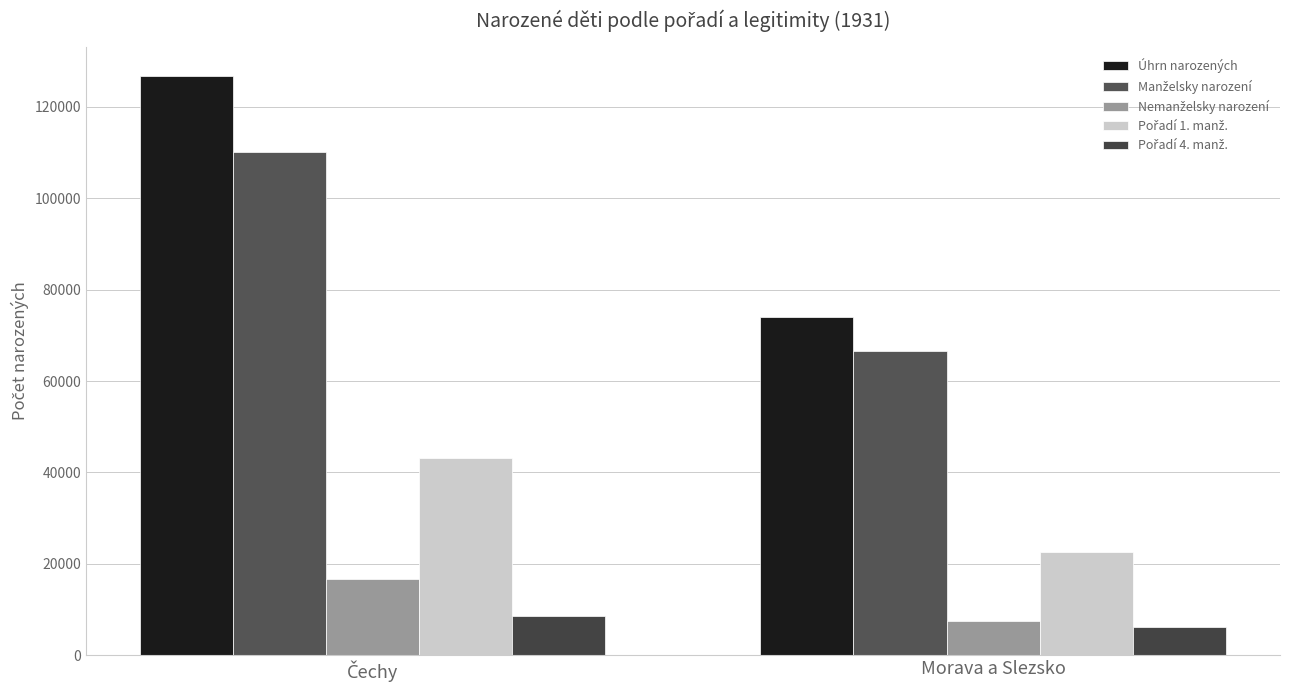

How many categories are shown in the chart?

2